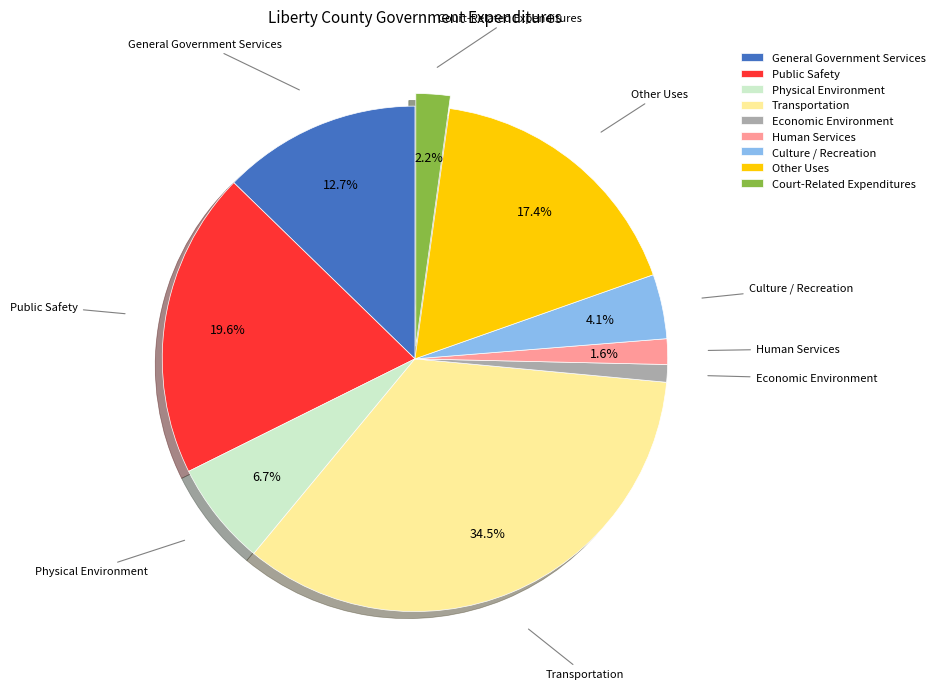

To the nearest percent, what is the average slice percentage?

11%